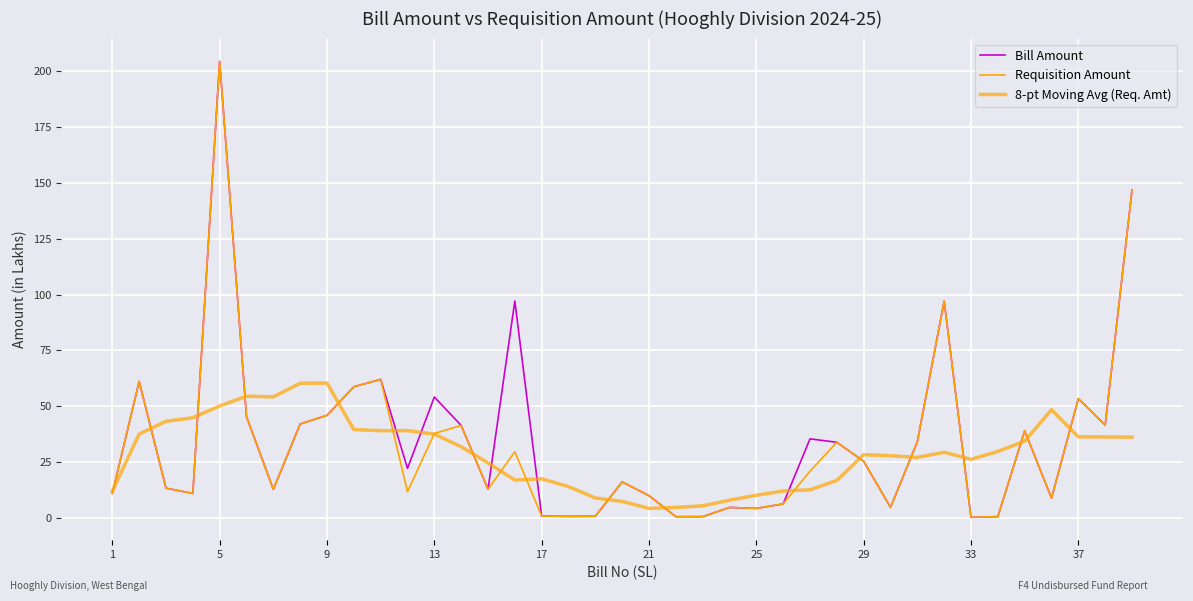

How many lines are shown in the chart?

3